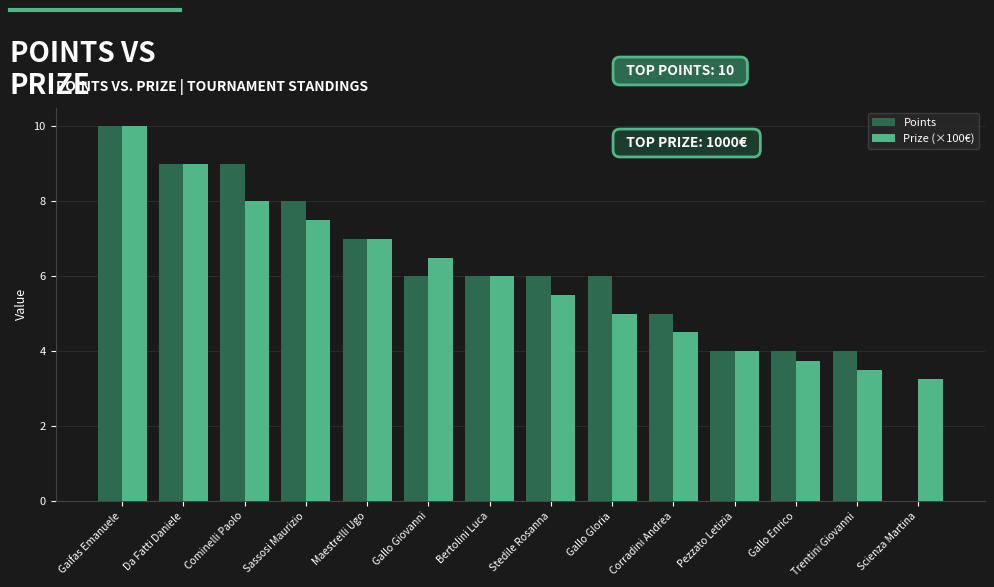

The value of Prize (×100€) at Scienza Martina is 3.2. True or false?

True